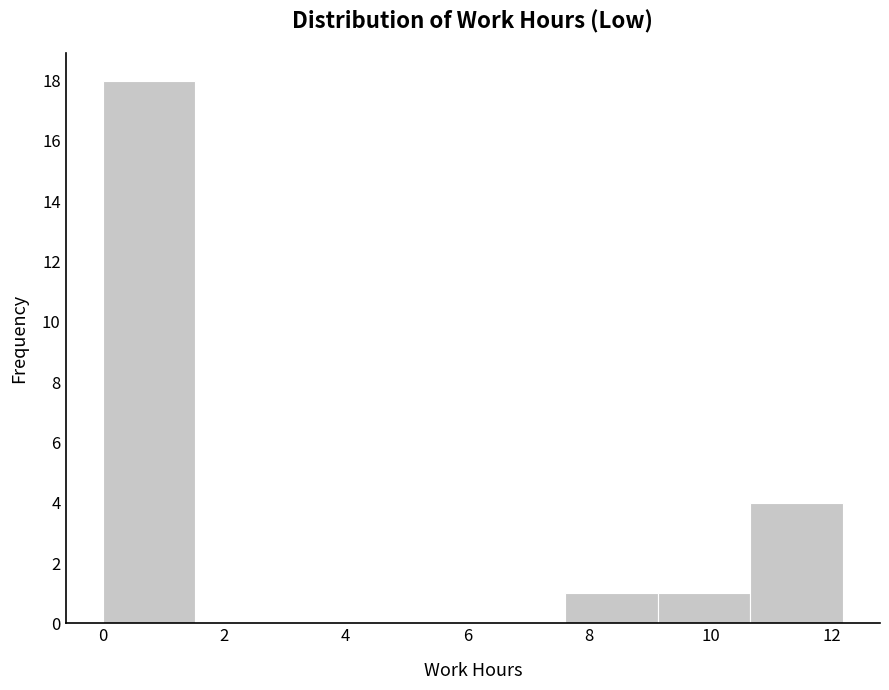

Which range on the x-axis has the tallest bar?

0.0 to 1.6